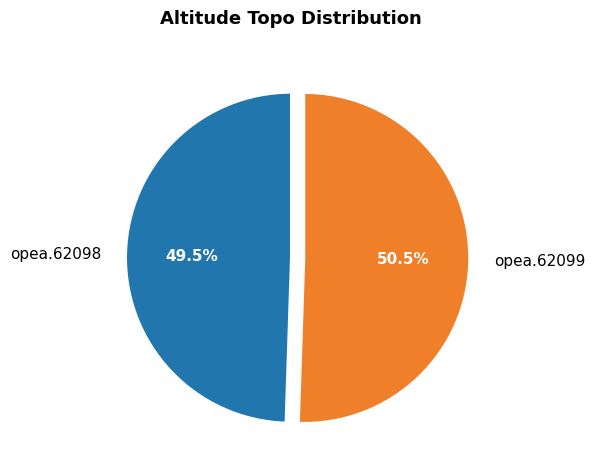

What portion of the pie excludes opea.62099?

49.5%